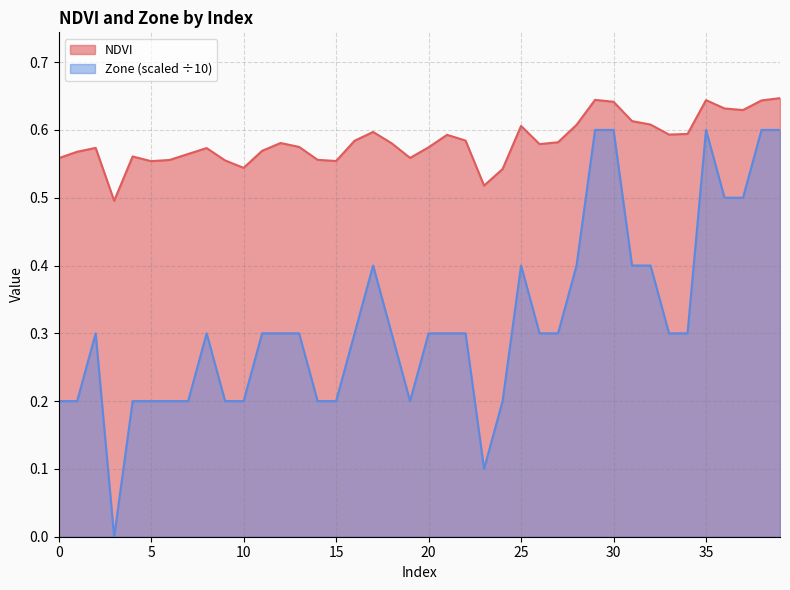

The value of NDVI at 2 is 0.6. True or false?

True